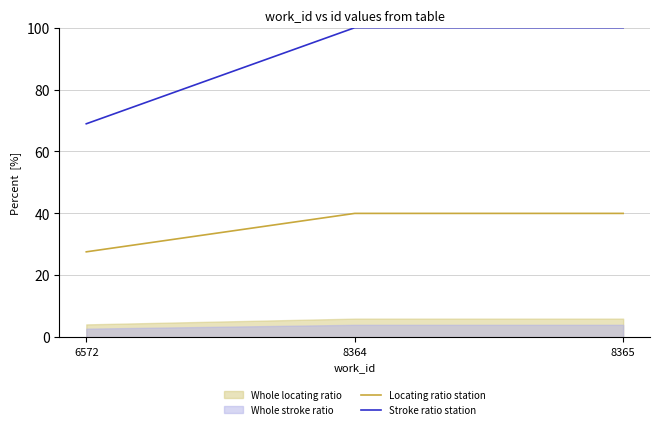

What is the sum of the Locating ratio station values at 6572 and 8365?

67.6